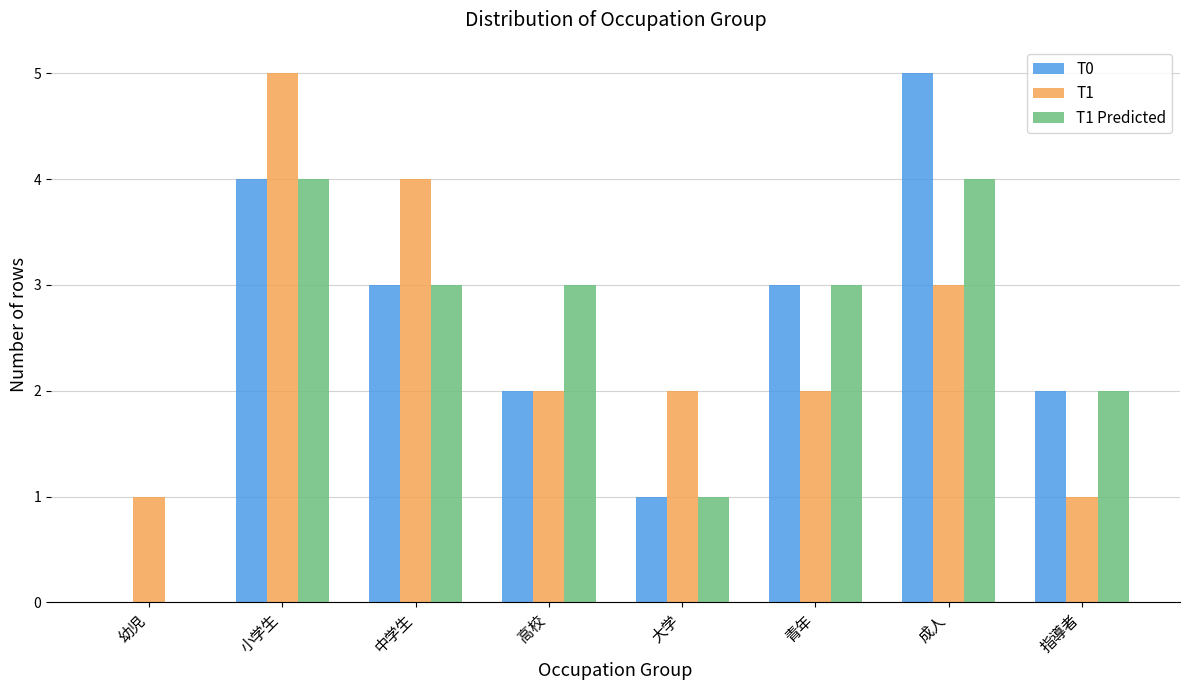

Which series has the widest spread of values?

T0